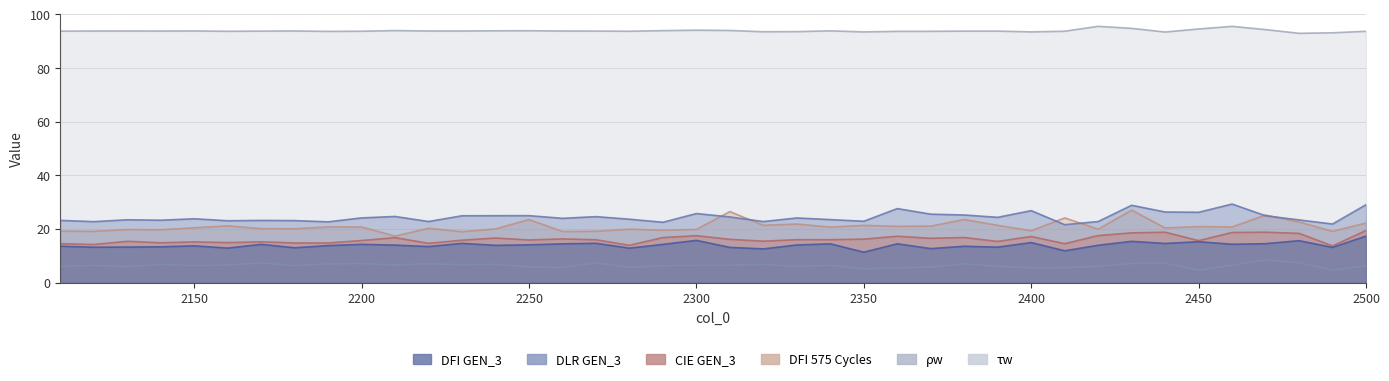

At 2350, list the series in order from smallest to largest.

ρw, DFI GEN_3, CIE GEN_3, DFI 575 Cycles, DLR GEN_3, τw